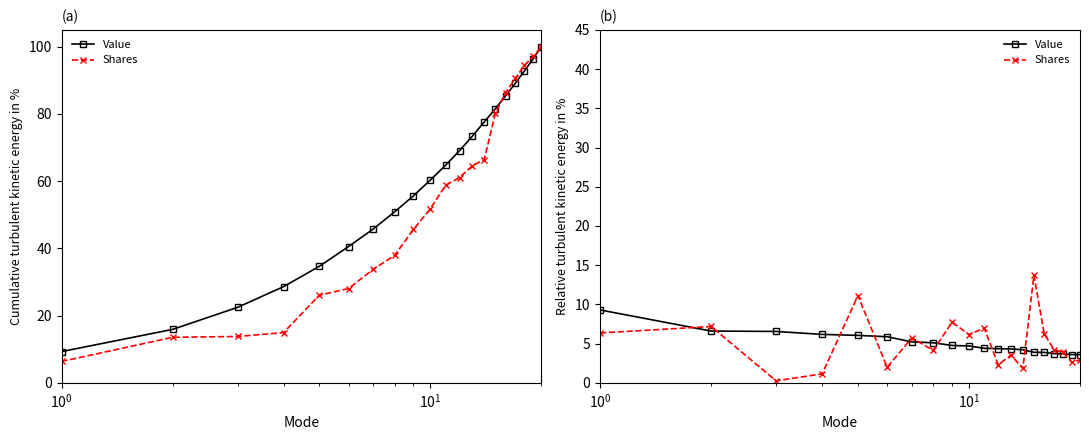

At how many categories does at least one series exceed 11?

2